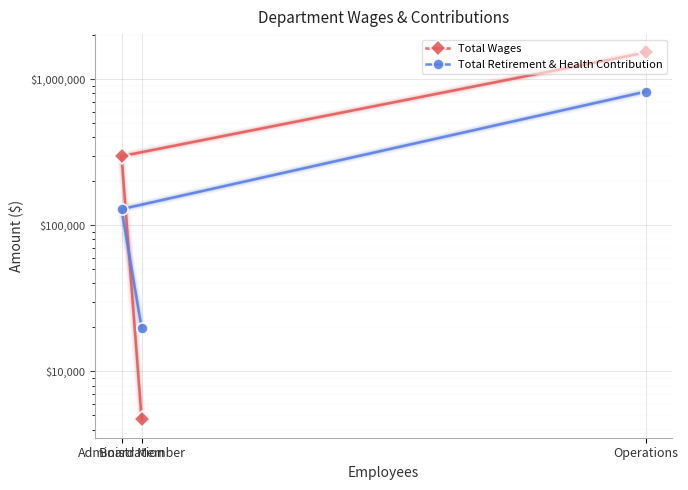

Reading left to right, list all the values displayed in this chart.

Total Wages: Operations=1520790	Administration=296925	Board Member=4700
Total Retirement & Health Contribution: Operations=820654	Administration=128886	Board Member=19688